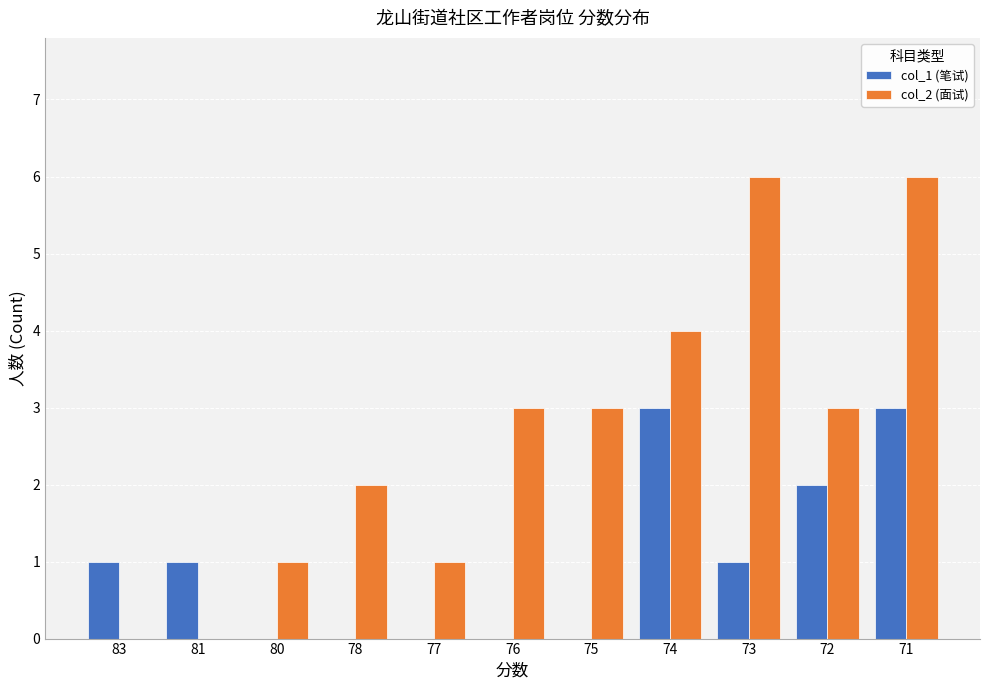

Reading left to right, list all the values displayed in this chart.

col_1 (笔试): 83=1	81=1	80=0	78=0	77=0	76=0	75=0	74=3	73=1	72=2	71=3
col_2 (面试): 83=0	81=0	80=1	78=2	77=1	76=3	75=3	74=4	73=6	72=3	71=6